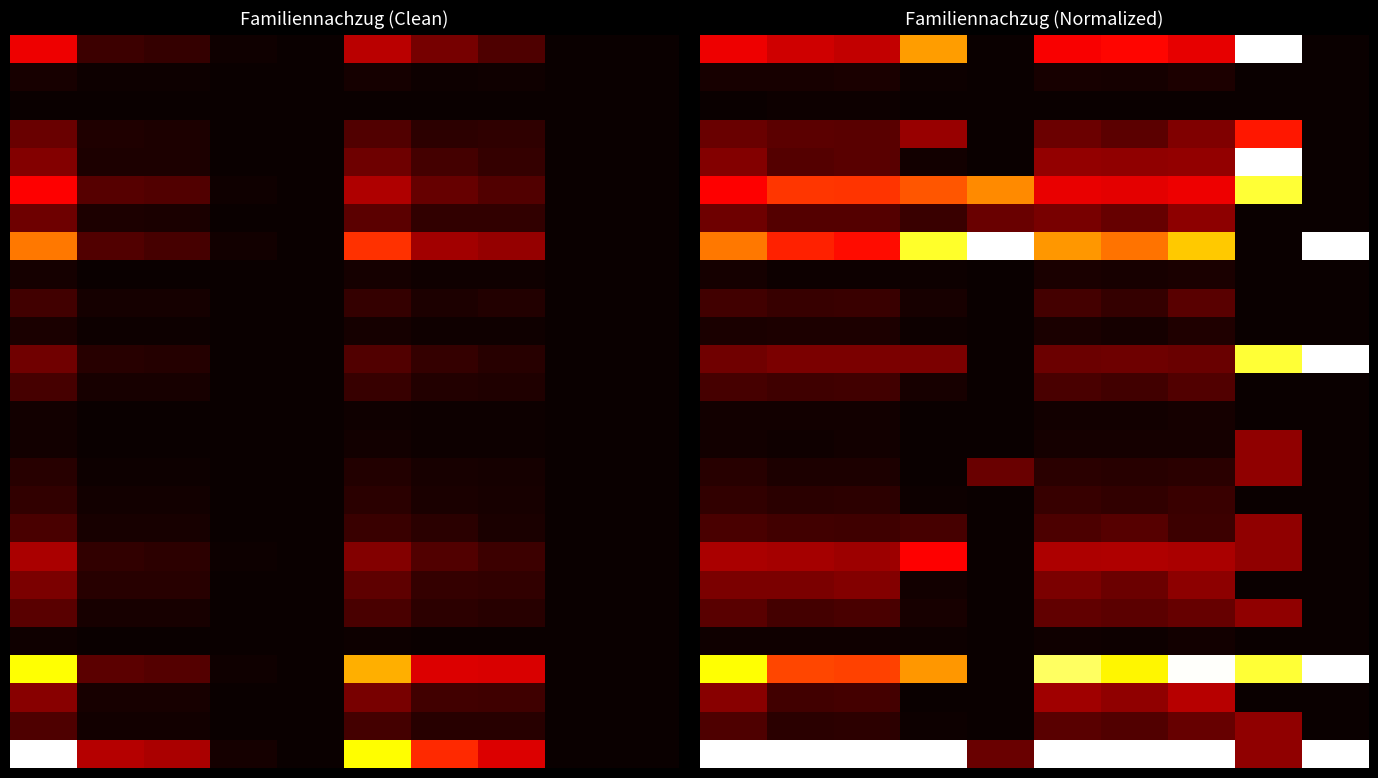

How many distinct data groups are displayed?

26